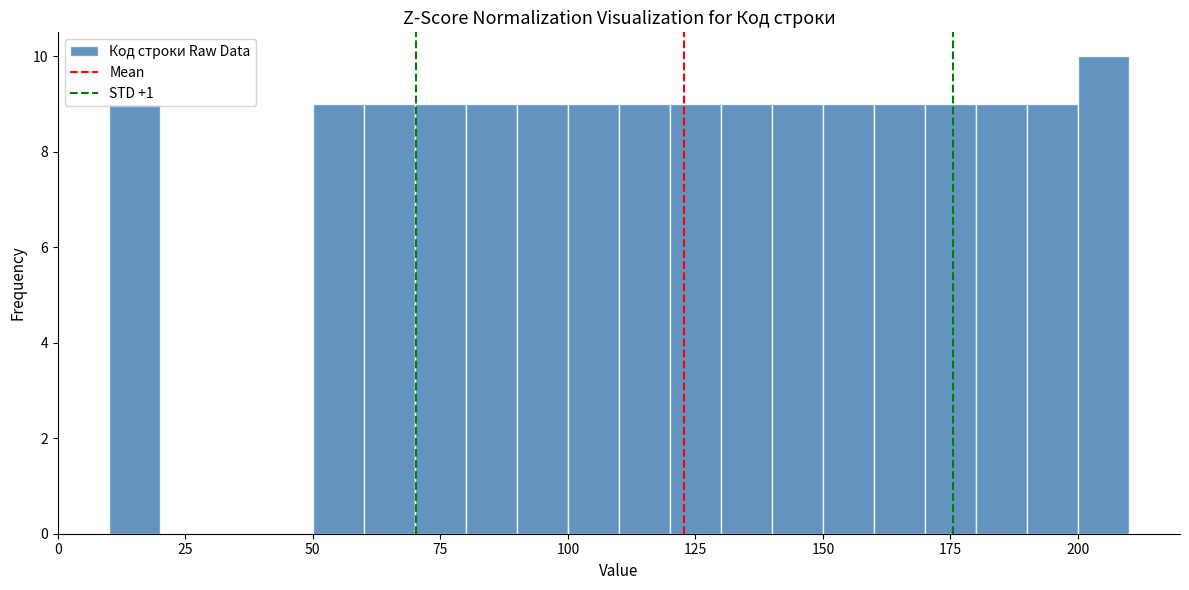

Read against the x-axis, roughly where is the centre of the tallest bar?

205